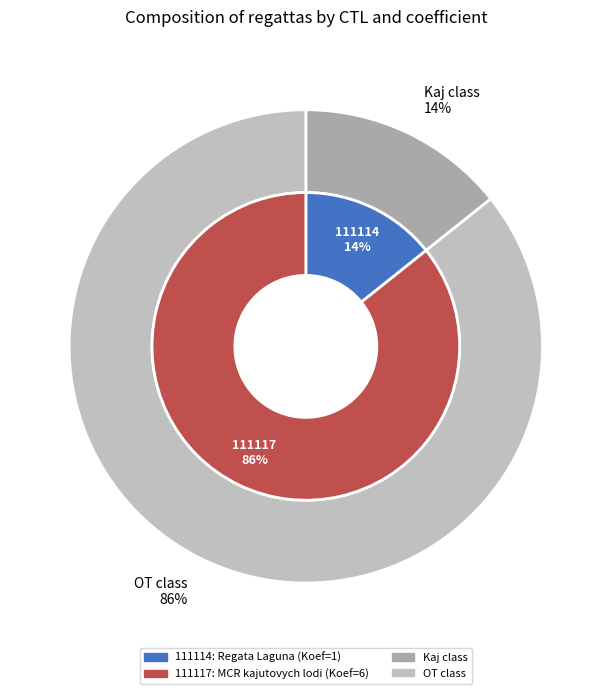

Is there any slice that represents more than half of the pie?

Yes